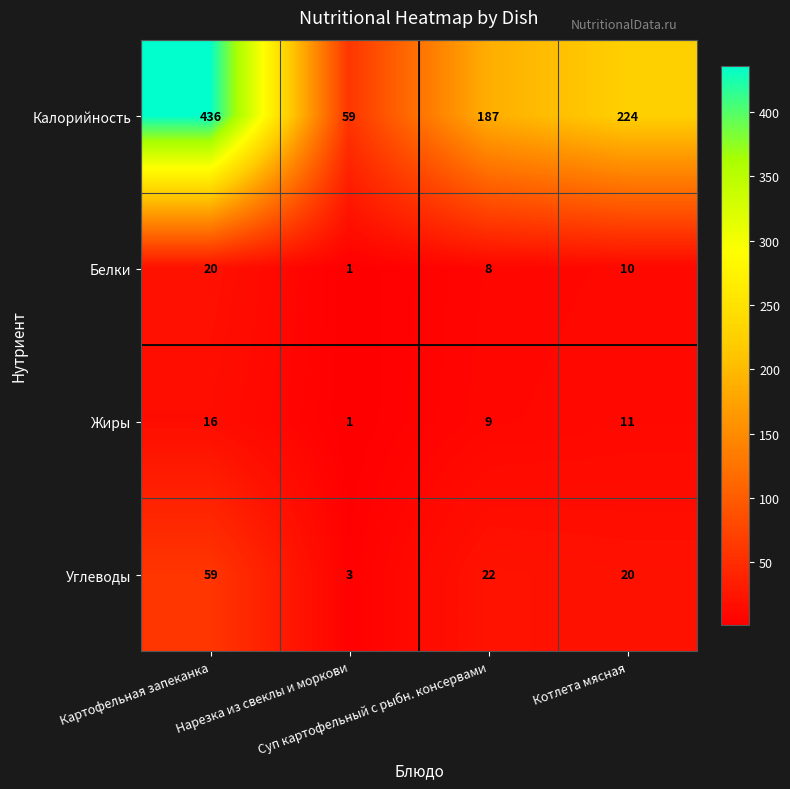

What is the total value across all series at Картофельная запеканка?

531